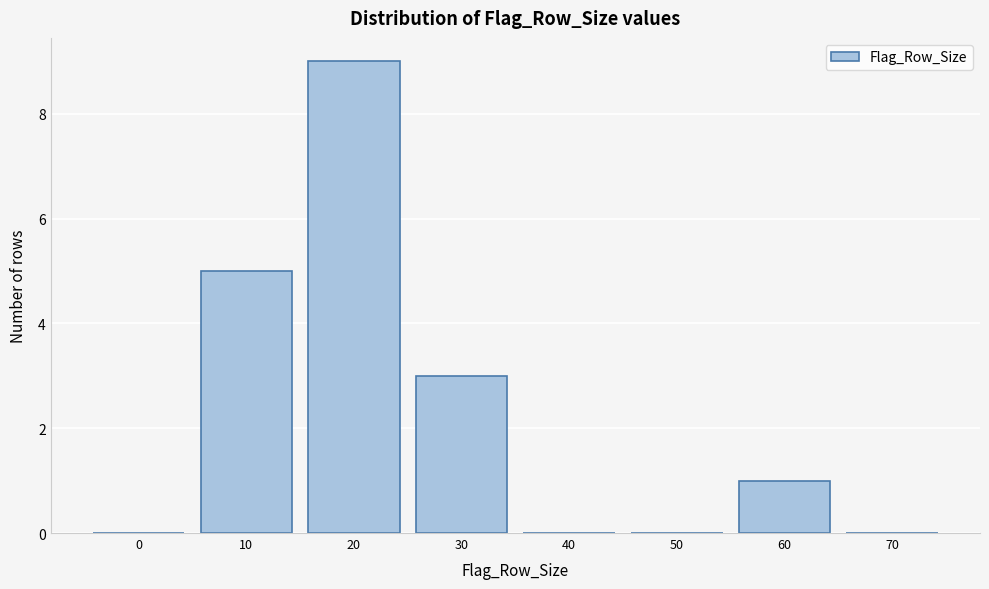

The chart shows a value of -4 at 40. True or false?

False